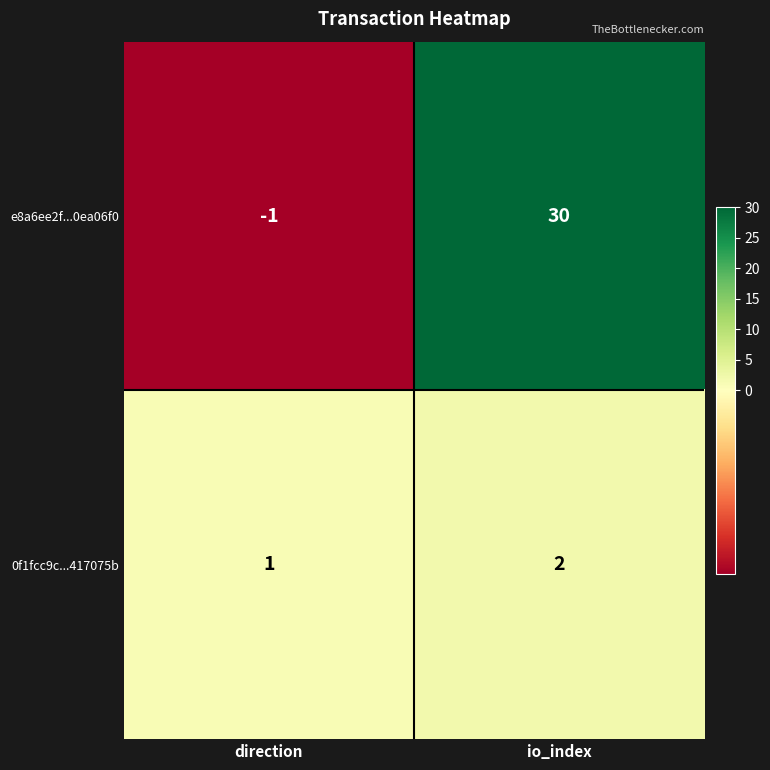

True or false: 0f1fcc9c...417075b has a value of 2 at io_index.

True